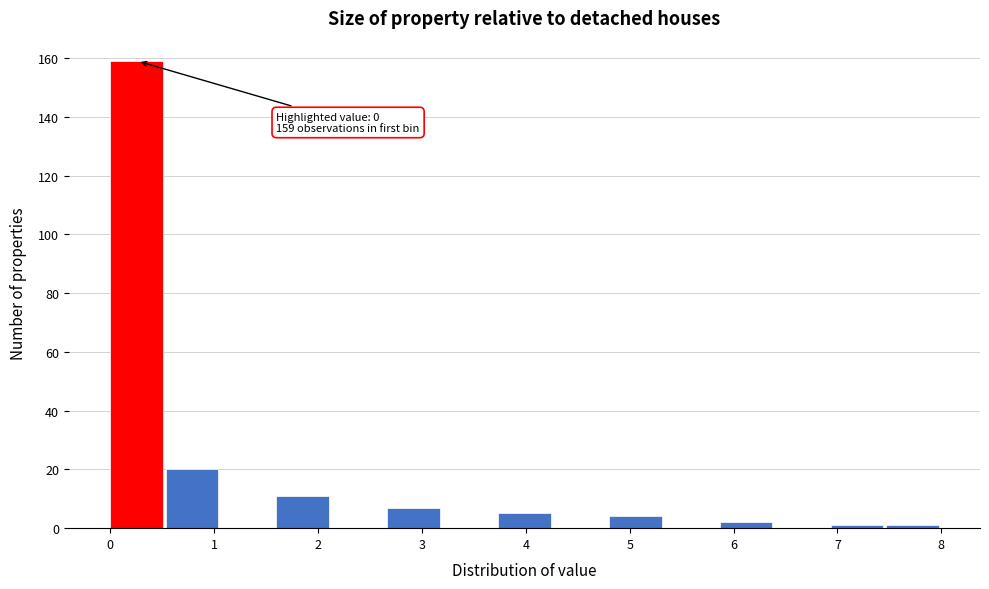

Over which range of the x-axis is the bar tallest?

0.0 to 0.5